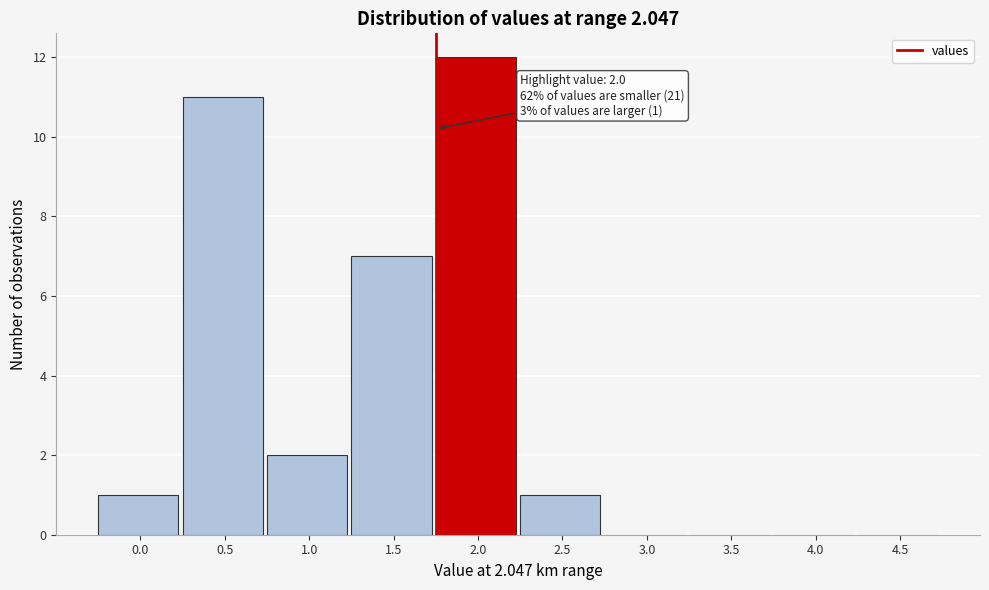

Reading left to right, extract all data points from this chart.

0.0=1	0.5=11	1.0=2	1.5=7	2.0=12	2.5=1	3.0=0	3.5=0	4.0=0	4.5=0